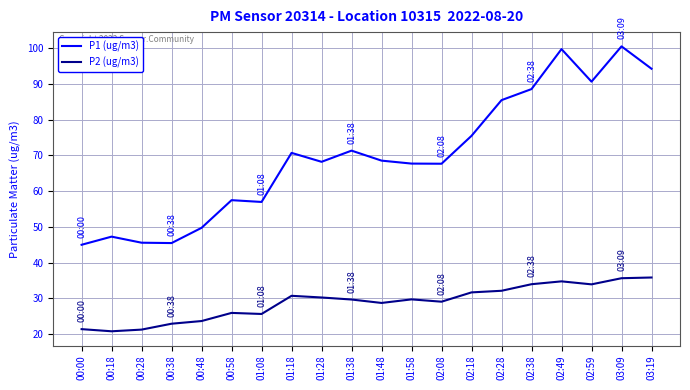

What is the difference between the maximum and second lowest values in the P2 (ug/m3) series?

14.6